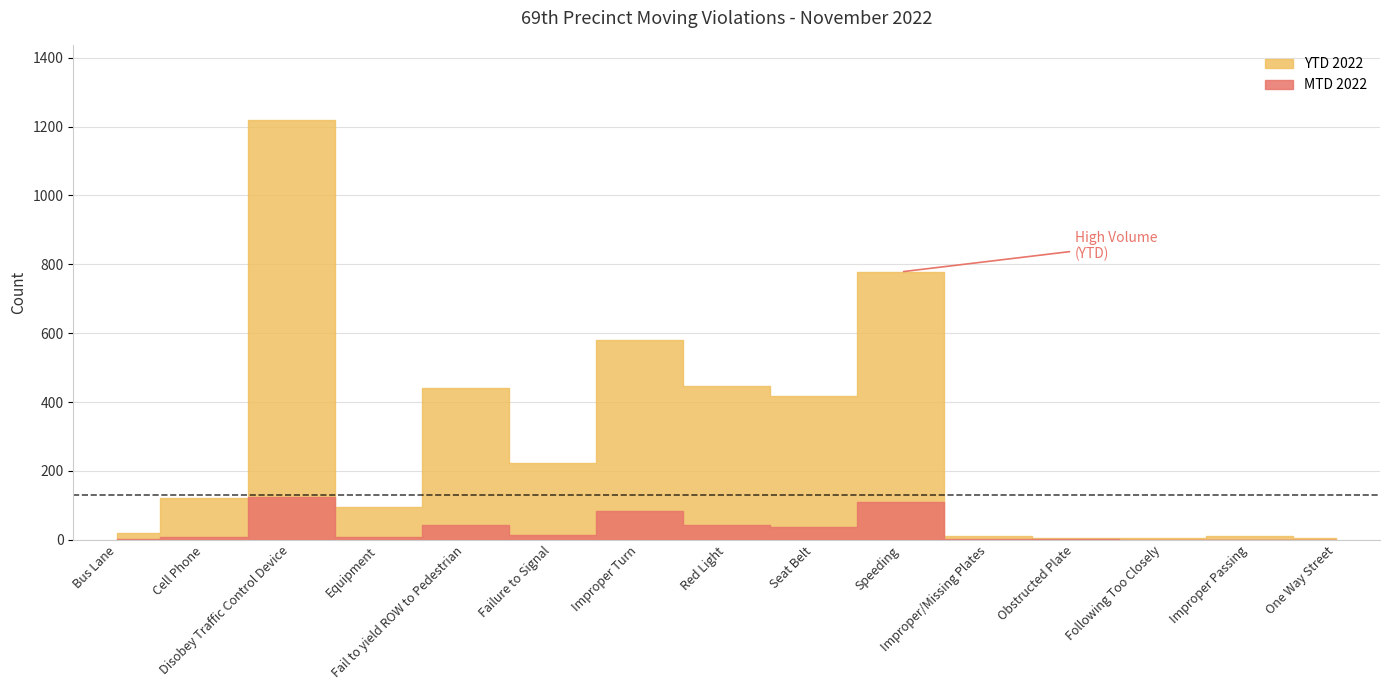

At which category is the sum across all series the highest?

Disobey Traffic Control Device